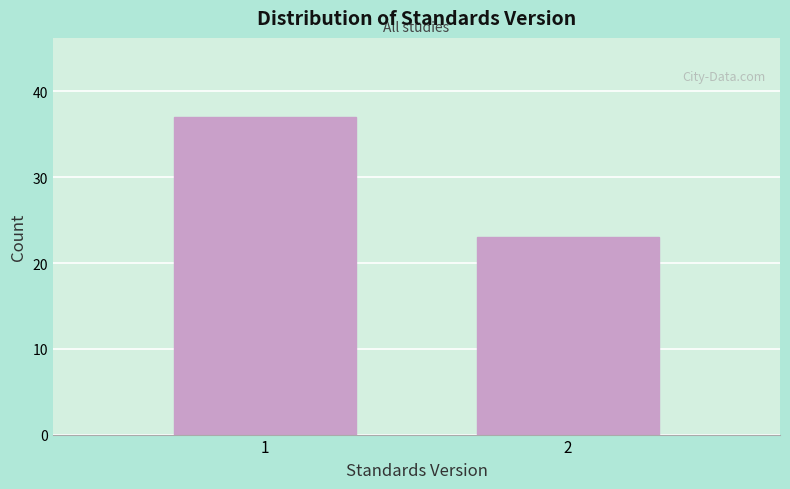

Reading left to right, what are all the values shown in this chart?

1=37	2=23